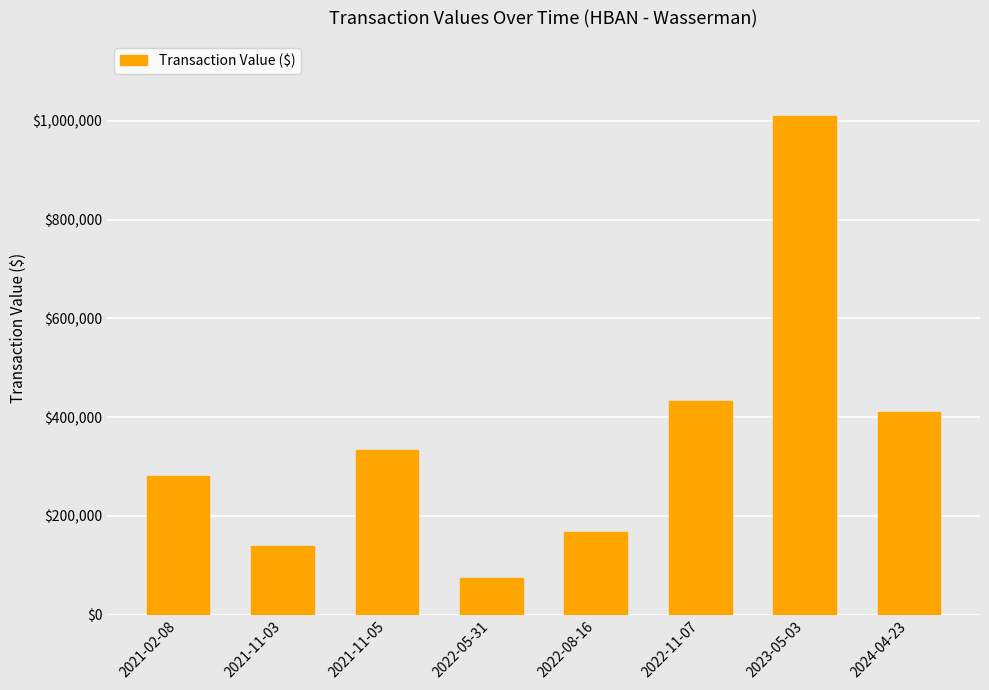

Rank the categories by value from lowest to highest.

2022-05-31, 2021-11-03, 2022-08-16, 2021-02-08, 2021-11-05, 2024-04-23, 2022-11-07, 2023-05-03